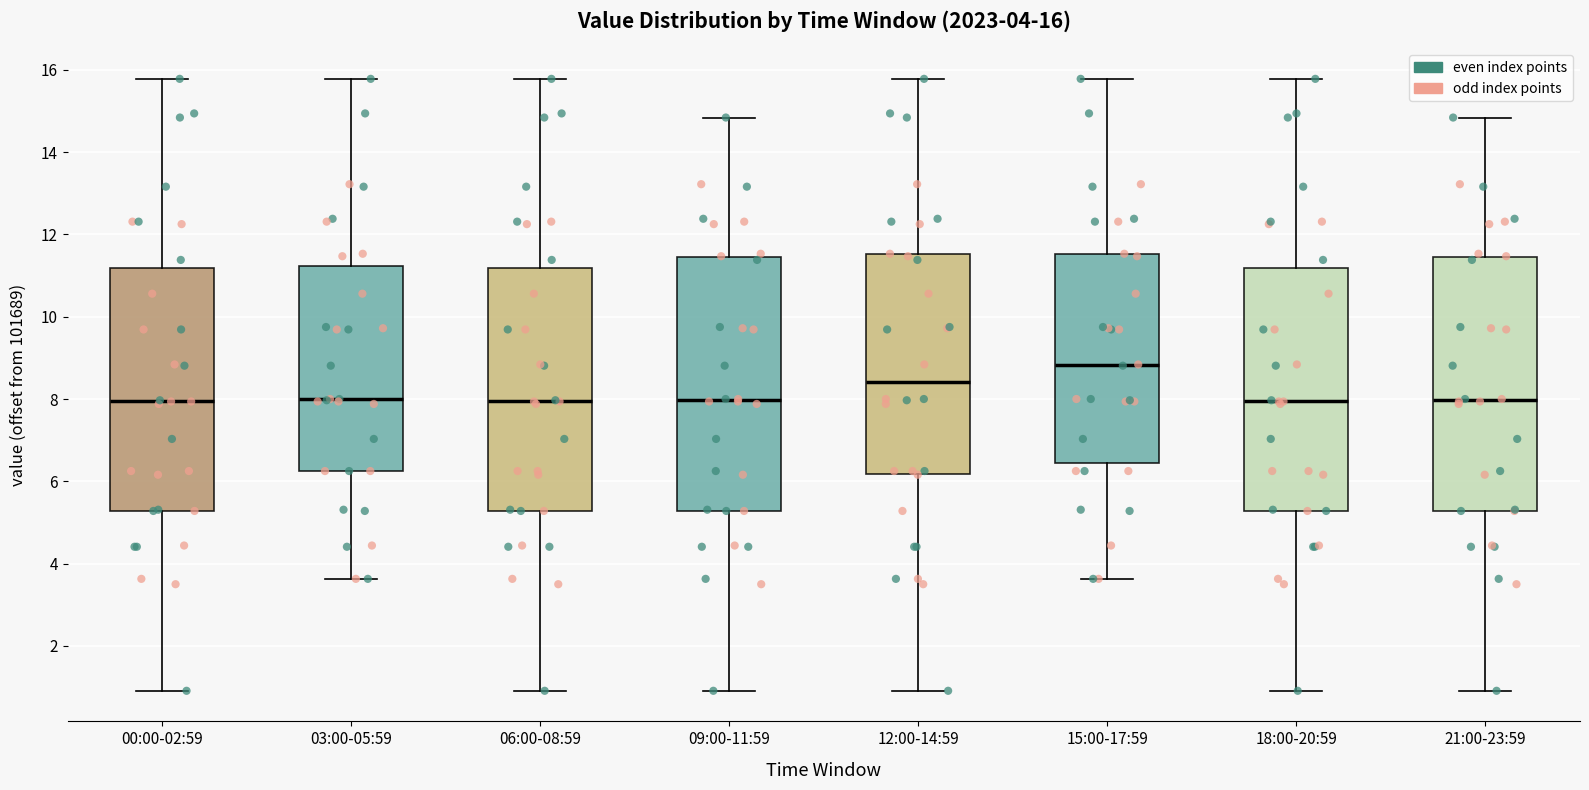

Which box's median line is the highest?

15:00-17:59